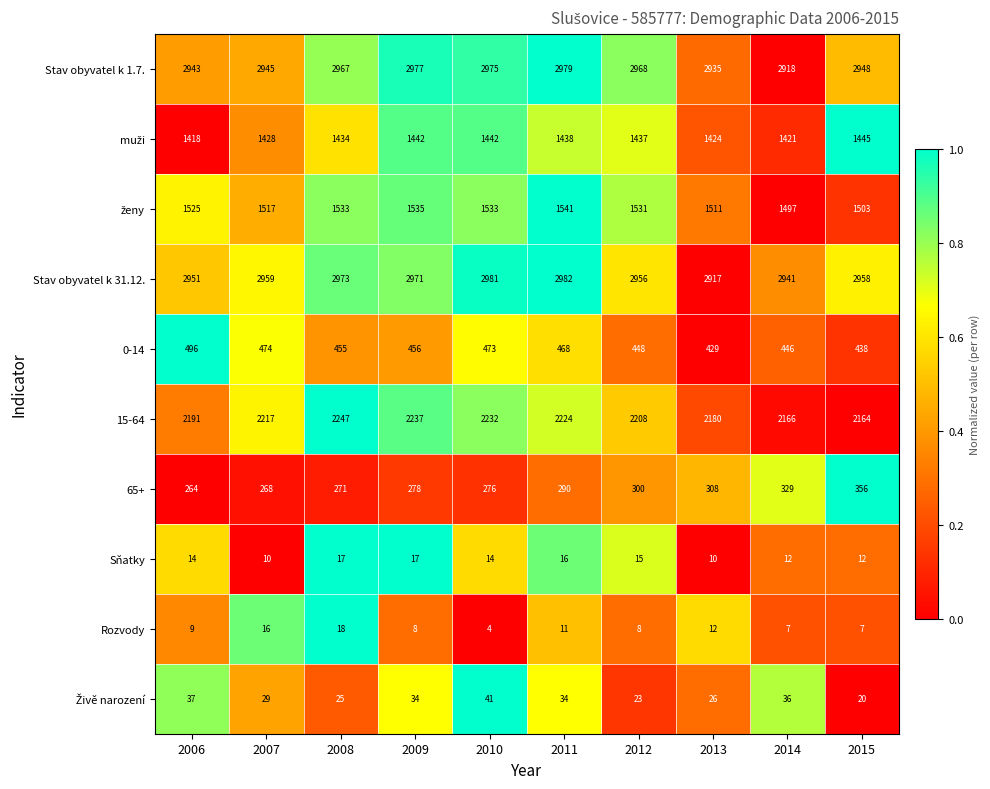

Which label corresponds to the smallest value in the chart?

2010